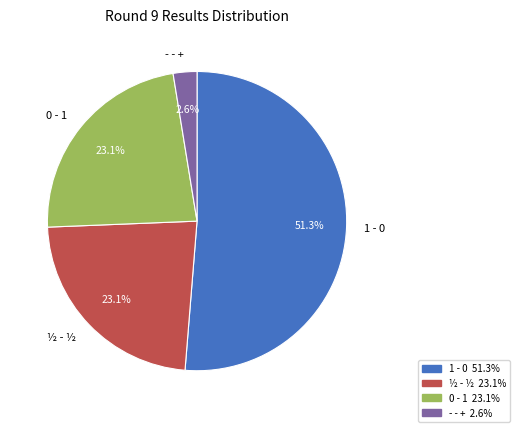

To the nearest percent, what portion does - - + represent?

3%